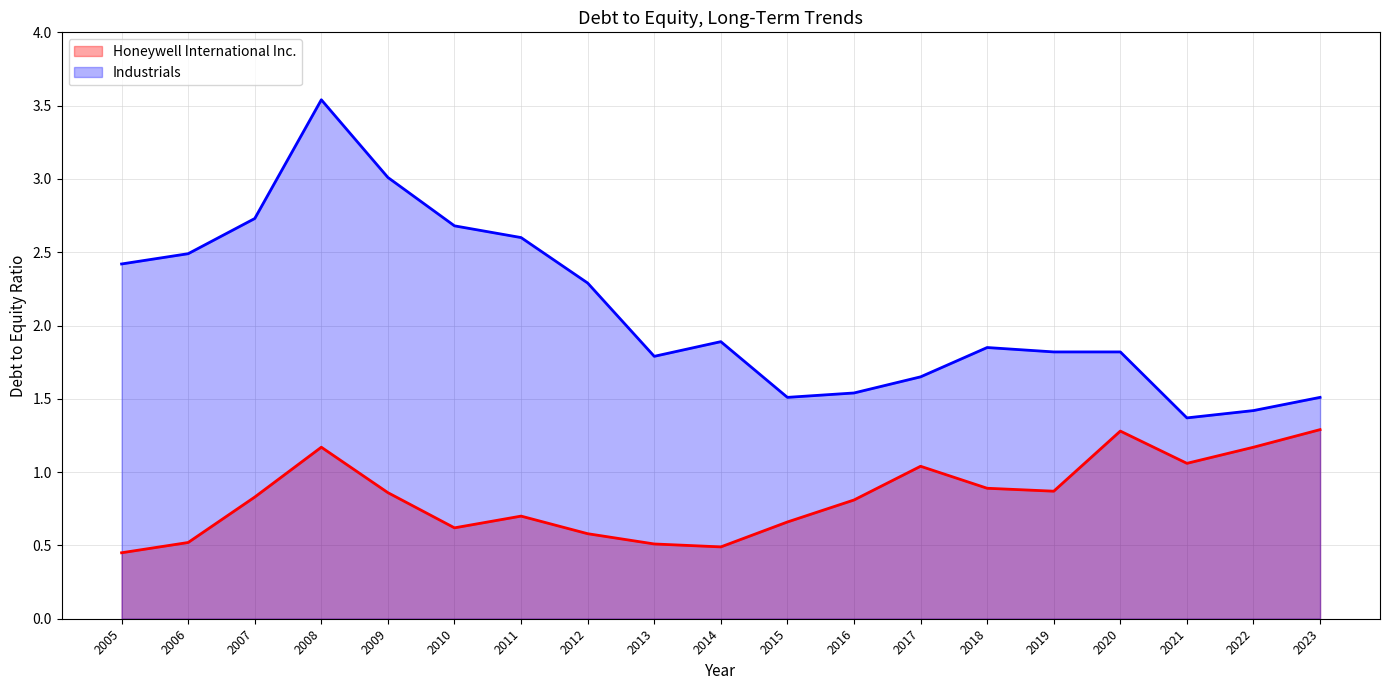

The Honeywell International Inc. series shows 0.6 at 2017. True or false?

False